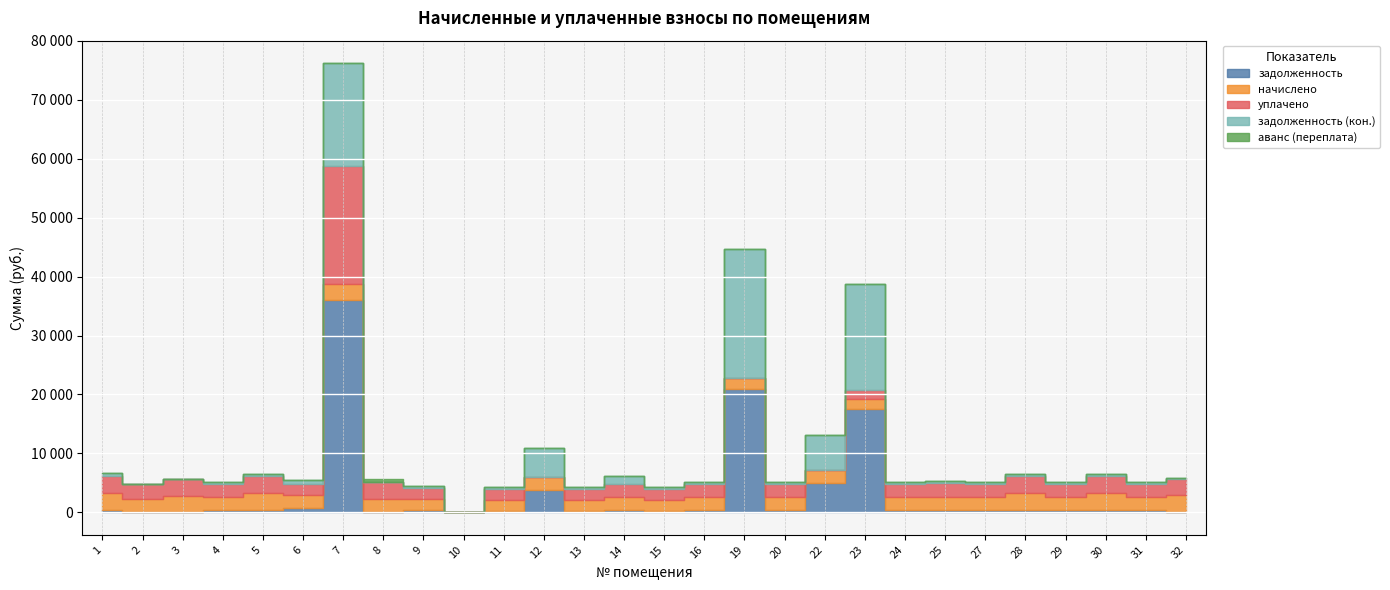

Reading left to right, list all the values displayed in this chart.

задолженность: 474.4	0.0	0.0	369.9	469.1	738.8	35990.5	0.0	315.9	0.0	309.0	3771.1	309.0	367.3	303.7	367.8	20942.6	365.2	4920.8	17462.6	366.8	382.7	367.8	468.5	363.6	449.4	364.6	24.4
начислено: 2846.1	2197.4	2823.8	2219.6	2814.3	2216.5	2817.5	2241.9	1895.3	0.0	1853.9	2219.6	1853.9	2203.7	1822.1	2206.9	1838.0	2191.0	2203.7	1850.8	2200.6	2296.0	2206.9	2811.1	2181.5	2817.5	2187.8	2849.3
уплачено: 2846.1	2563.6	2823.8	2219.6	2814.3	1847.0	20000.0	2990.0	1895.3	0.0	1853.9	0.0	1853.9	2189.6	1821.2	2206.9	0.0	2191.0	0.0	1500.0	2200.6	2296.0	2206.9	2811.1	2181.5	2820.0	2187.8	2849.3
задолженность (кон.): 474.4	0.0	0.0	369.9	469.1	738.8	17399.2	0.0	315.9	0.0	309.0	4880.9	309.0	1469.2	303.7	367.8	21861.7	365.2	6022.6	17888.0	366.8	382.7	367.8	468.5	363.6	448.2	364.6	24.4
аванс (переплата): 0.0	0.0	0.0	0.0	0.0	0.0	0.0	374.4	0.0	0.0	0.0	0.0	0.0	0.0	0.0	0.0	0.0	0.0	0.0	0.0	0.0	0.0	0.0	0.0	0.0	0.0	0.0	0.0